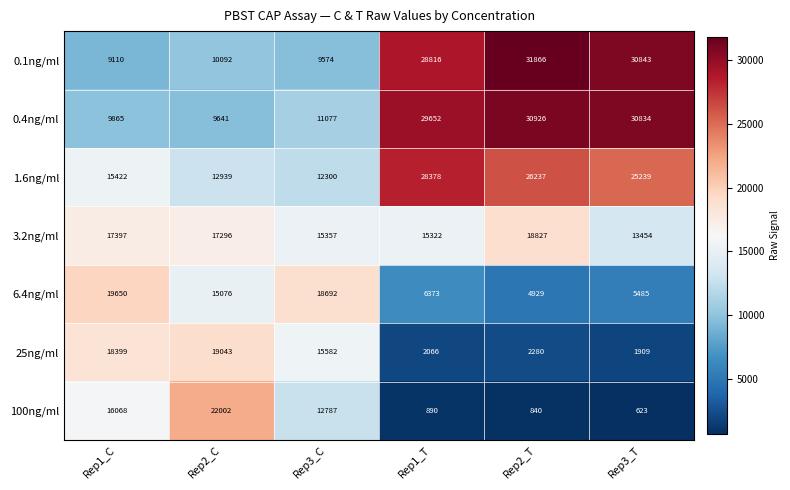

Which category has the highest value across all series?

Rep2_T